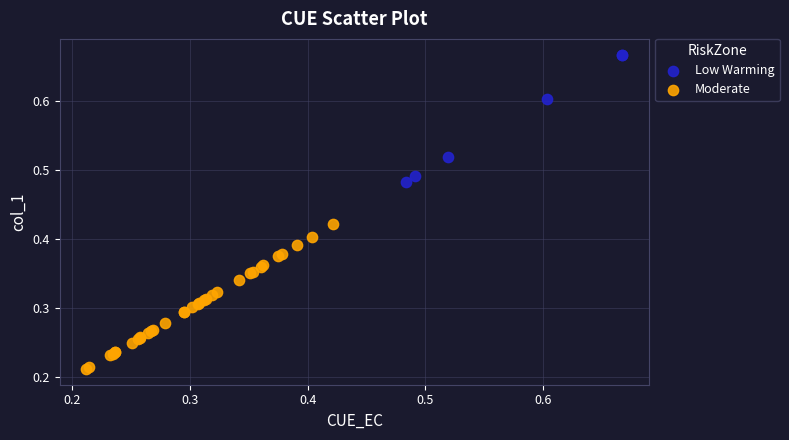

Which series has the largest Y range (max minus min)?

Moderate